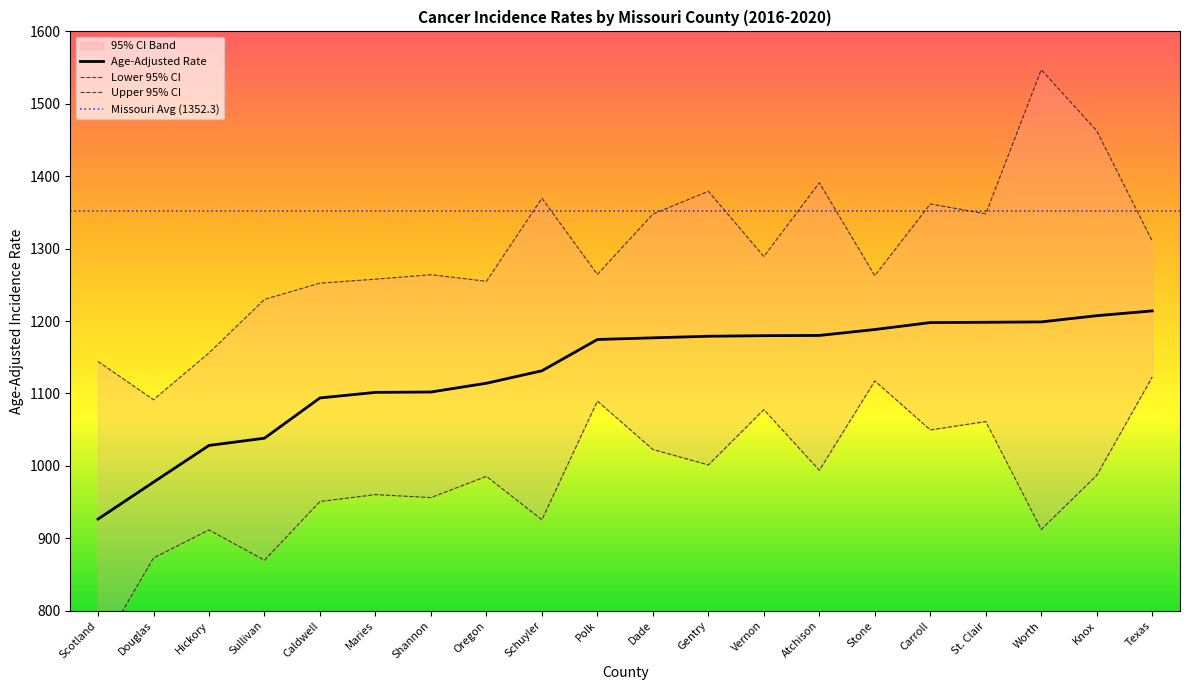

At which category is the sum across all series the highest?

Worth